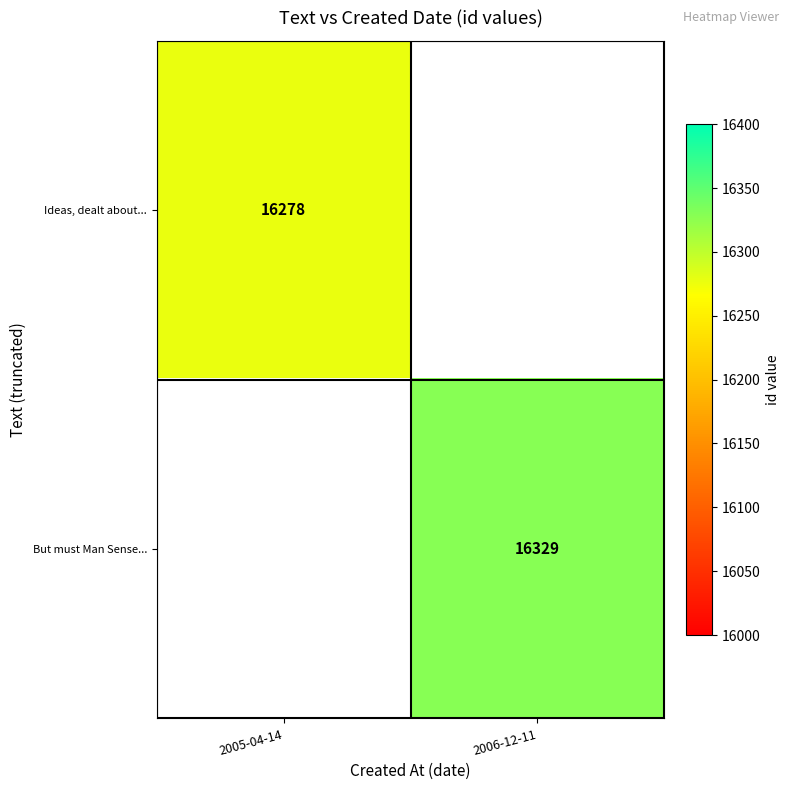

Is the value of But must Man Sense... at 2006-12-11 greater than the value of Ideas, dealt about... at 2005-04-14?

Yes